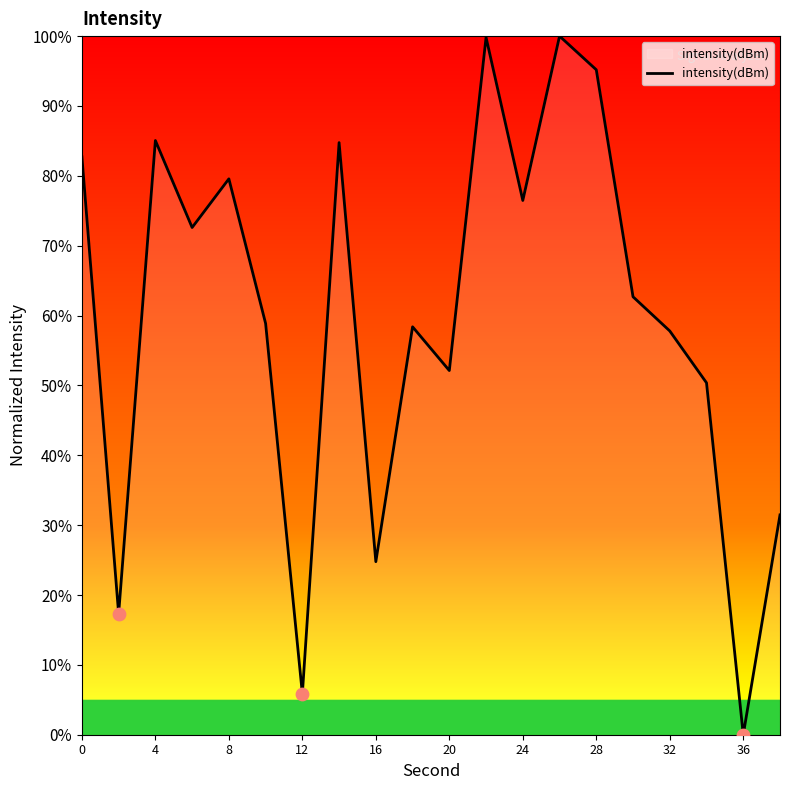

What is the greatest value displayed?

100.0